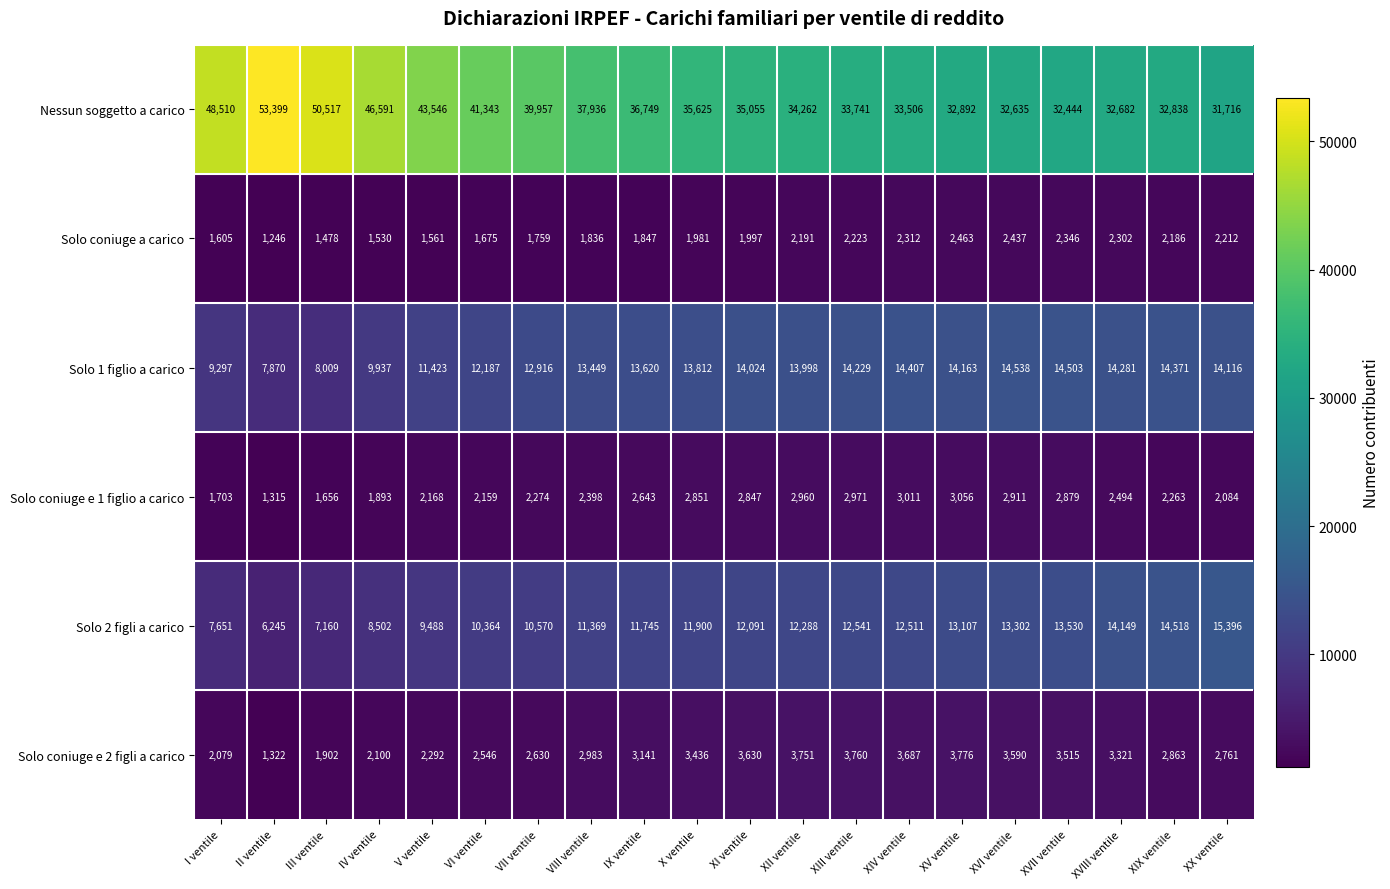

Which category has the lowest value in the Solo 2 figli a carico series?

II ventile